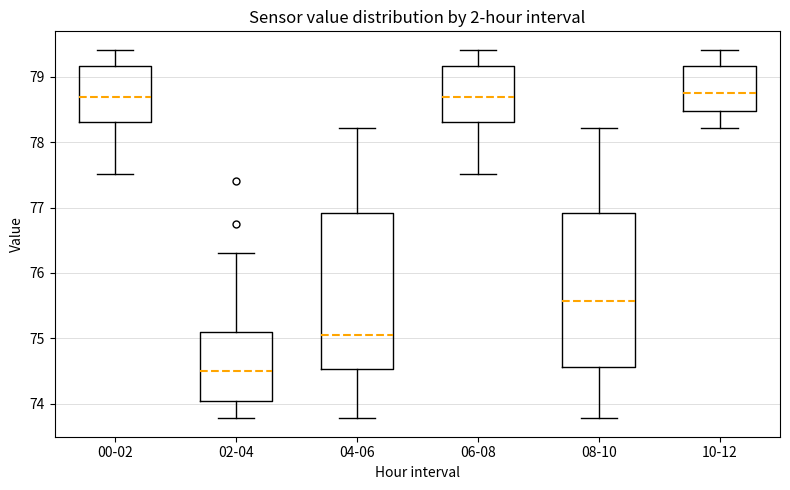

Reading left to right, read every box against the y-axis: the position of its median line, the range the box covers, and the ends of its whiskers. The values are not printed on the chart, so give them approximately, as read against the axis.

00-02: median 78.7, box 78.3 to 79.2, whiskers 77.5 to 79.4
02-04: median 74.5, box 74.1 to 75.1, whiskers 73.8 to 76.3
04-06: median 75.1, box 74.5 to 76.9, whiskers 73.8 to 78.2
06-08: median 78.7, box 78.3 to 79.2, whiskers 77.5 to 79.4
08-10: median 75.6, box 74.6 to 76.9, whiskers 73.8 to 78.2
10-12: median 78.7, box 78.5 to 79.2, whiskers 78.2 to 79.4